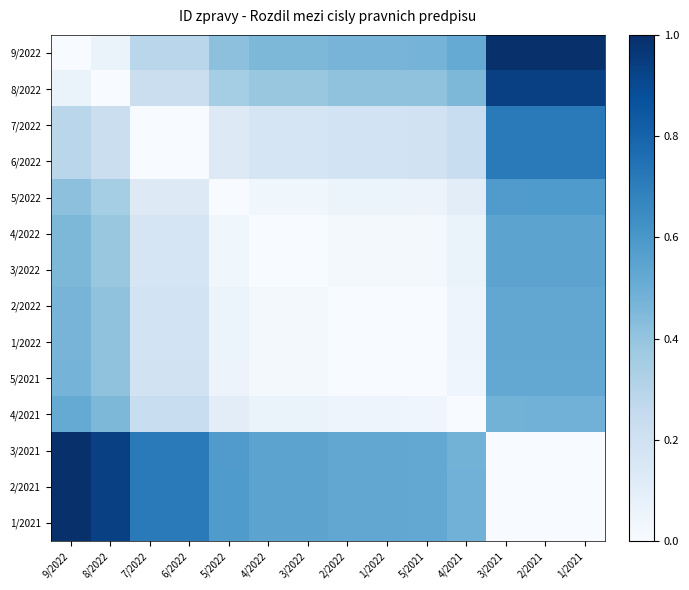

What is the spread (max minus min) of values at 4/2021?

0.5